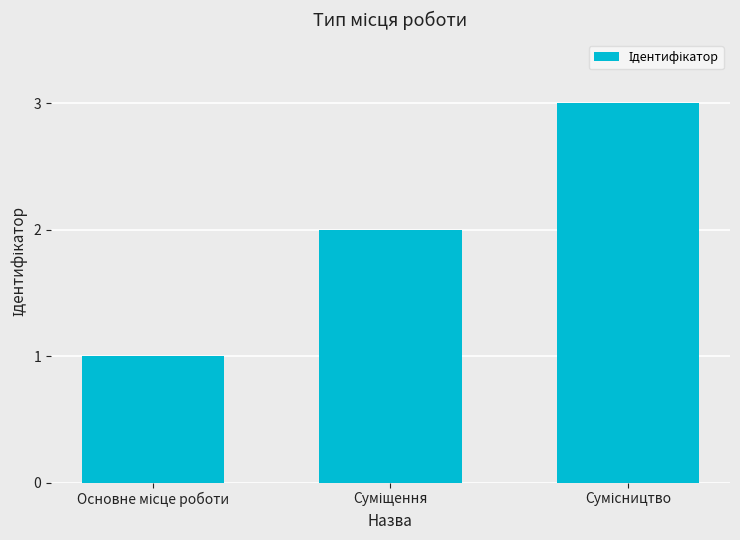

What is the greatest value displayed?

3